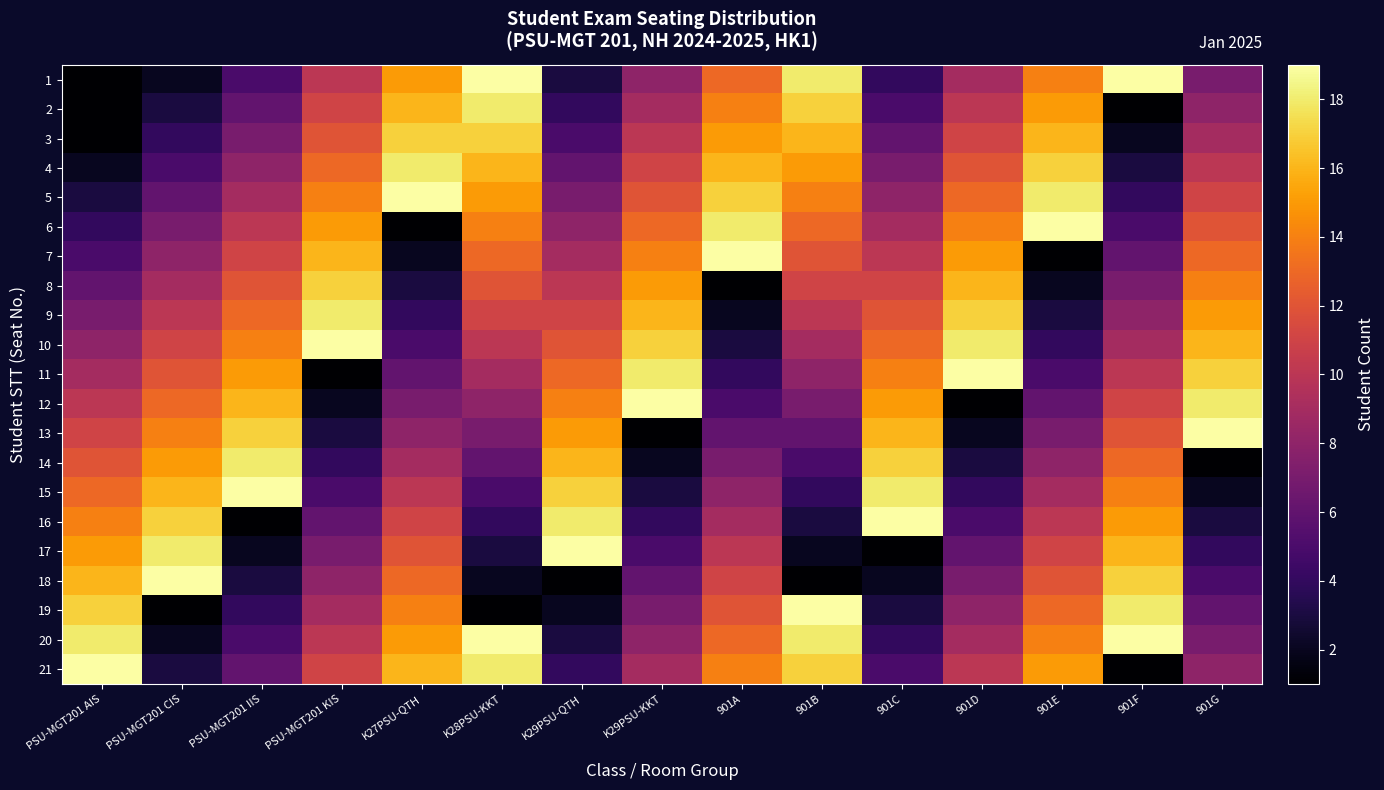

What is the total value across all series at 901B?

225